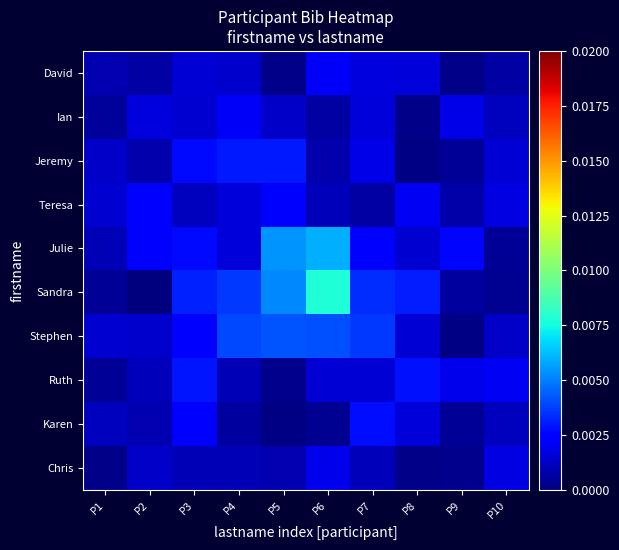

Reading left to right, list all the values displayed in this chart.

David: P1=0.0	P2=0.0	P3=0.0	P4=0.0	P5=0.0	P6=0.0	P7=0.0	P8=0.0	P9=0.0	P10=0.0
Ian: P1=0.0	P2=0.0	P3=0.0	P4=0.0	P5=0.0	P6=0.0	P7=0.0	P8=0.0	P9=0.0	P10=0.0
Jeremy: P1=0.0	P2=0.0	P3=0.0	P4=0.0	P5=0.0	P6=0.0	P7=0.0	P8=0.0	P9=0.0	P10=0.0
Teresa: P1=0.0	P2=0.0	P3=0.0	P4=0.0	P5=0.0	P6=0.0	P7=0.0	P8=0.0	P9=0.0	P10=0.0
Julie: P1=0.0	P2=0.0	P3=0.0	P4=0.0	P5=0.0	P6=0.0	P7=0.0	P8=0.0	P9=0.0	P10=0.0
Sandra: P1=0.0	P2=0.0	P3=0.0	P4=0.0	P5=0.0	P6=0.0	P7=0.0	P8=0.0	P9=0.0	P10=0.0
Stephen: P1=0.0	P2=0.0	P3=0.0	P4=0.0	P5=0.0	P6=0.0	P7=0.0	P8=0.0	P9=0.0	P10=0.0
Ruth: P1=0.0	P2=0.0	P3=0.0	P4=0.0	P5=0.0	P6=0.0	P7=0.0	P8=0.0	P9=0.0	P10=0.0
Karen: P1=0.0	P2=0.0	P3=0.0	P4=0.0	P5=0.0	P6=0.0	P7=0.0	P8=0.0	P9=0.0	P10=0.0
Chris: P1=0.0	P2=0.0	P3=0.0	P4=0.0	P5=0.0	P6=0.0	P7=0.0	P8=0.0	P9=0.0	P10=0.0